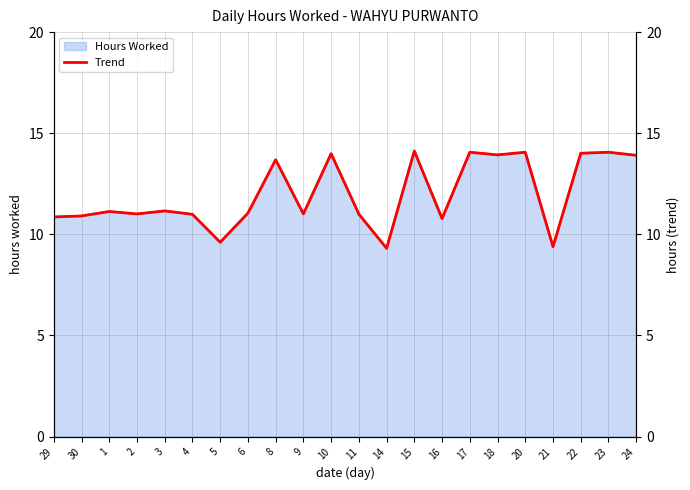

Count the number of values greater than 11.

14